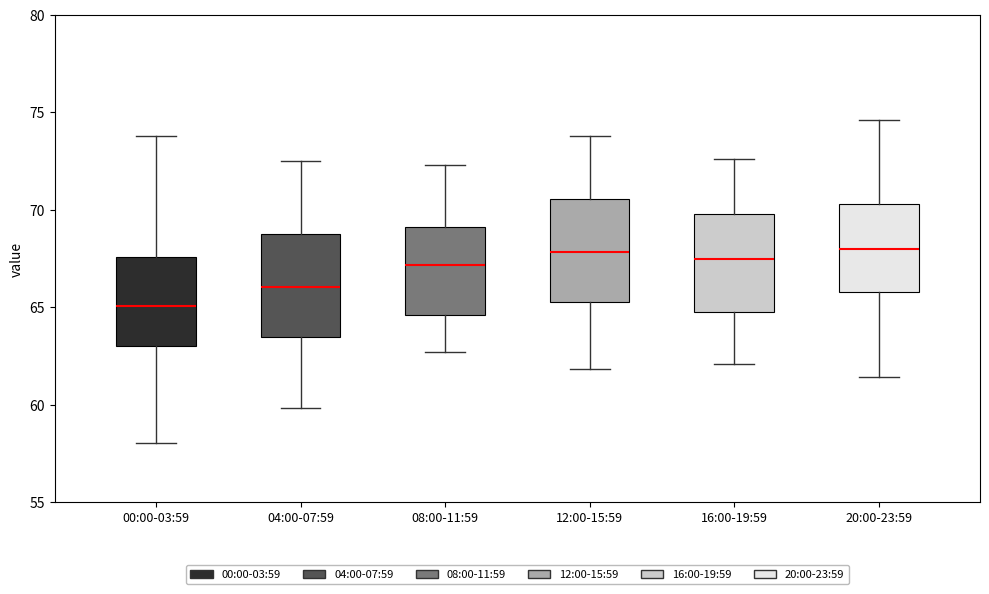

Reading left to right, transcribe this box plot: for each box, give where its median line is, the range the box spans, and where its two whiskers end, as read against the y-axis. The values are not printed on the chart, so give them approximately, as read against the axis.

00:00-03:59: median 65.0, box 63.0 to 67.5, whiskers 58.0 to 74.0
04:00-07:59: median 66.0, box 63.5 to 69.0, whiskers 60.0 to 72.5
08:00-11:59: median 67.0, box 64.5 to 69.0, whiskers 62.5 to 72.5
12:00-15:59: median 68.0, box 65.5 to 70.5, whiskers 62.0 to 74.0
16:00-19:59: median 67.5, box 65.0 to 70.0, whiskers 62.0 to 72.5
20:00-23:59: median 68.0, box 66.0 to 70.5, whiskers 61.5 to 74.5